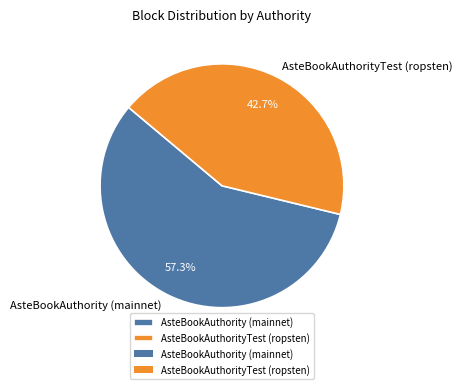

What percentage is NOT represented by AsteBookAuthority (mainnet)?

42.7%